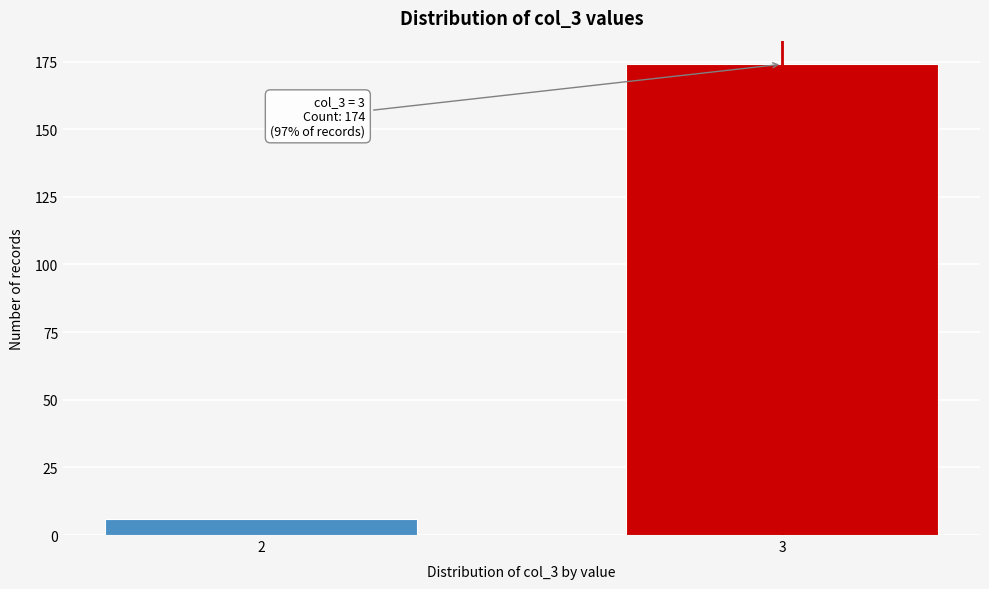

Reading left to right, extract all data points from this chart.

2=6	3=174